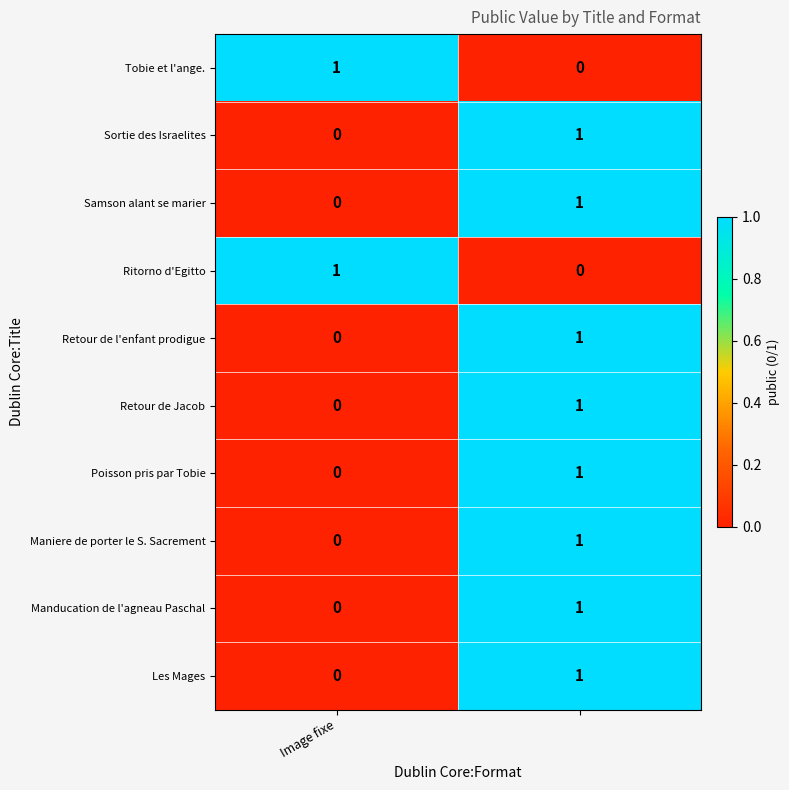

How many values in Sortie des Israelites are above zero?

1